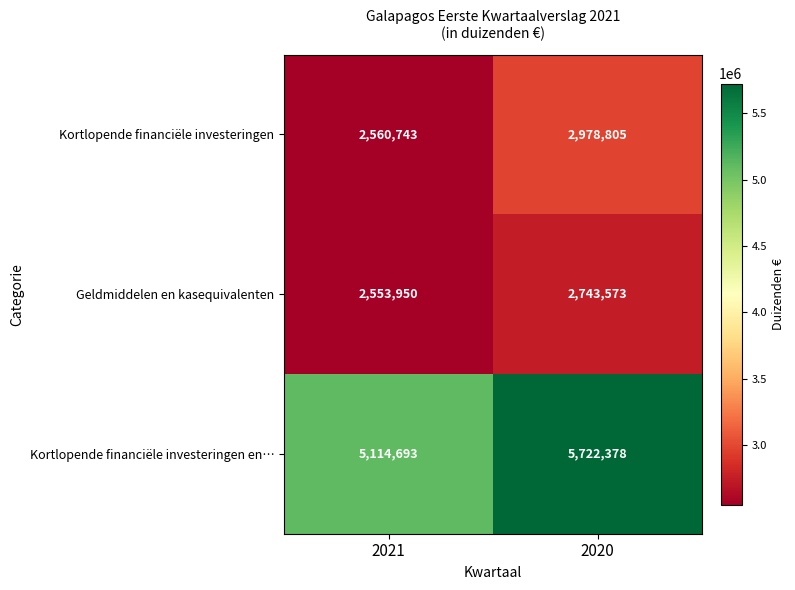

At 2021, list the series in order from smallest to largest.

Geldmiddelen en kasequivalenten, Kortlopende financiële investeringen, Kortlopende financiële investeringen en…